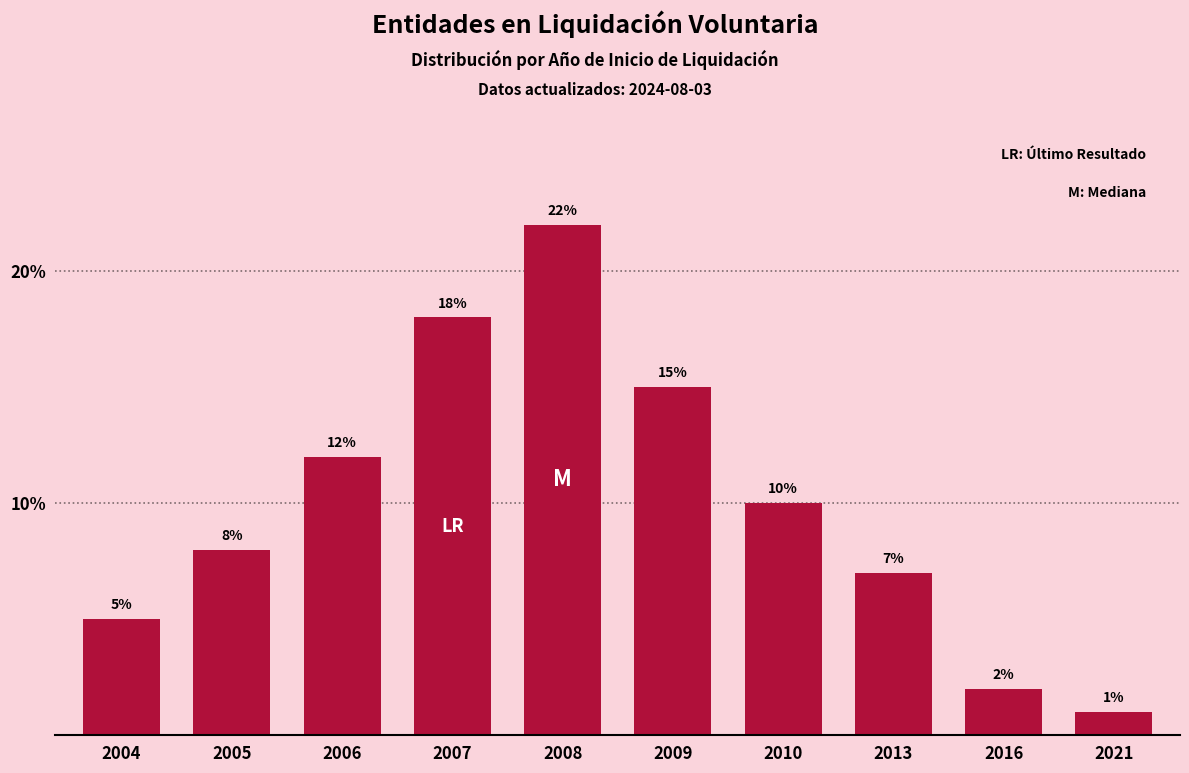

Reading left to right, extract all data points from this chart.

2004=5.0	2005=8.0	2006=12.0	2007=18.0	2008=22.0	2009=15.0	2010=10.0	2013=7.0	2016=2.0	2021=1.0